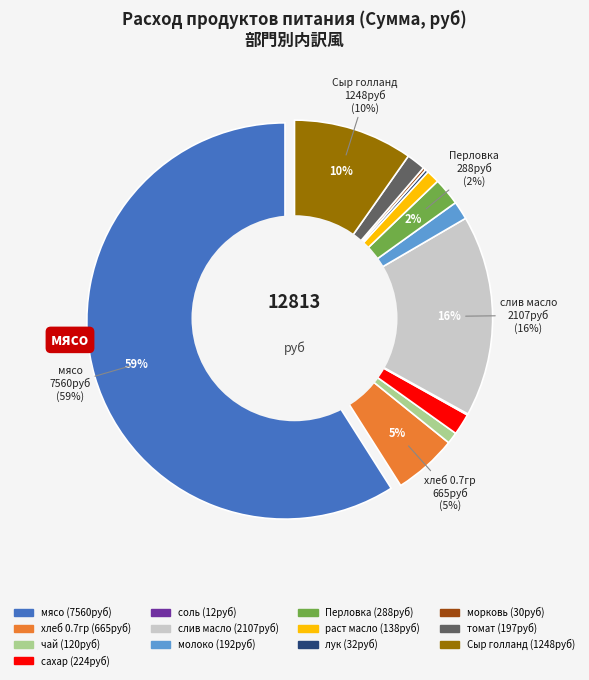

How many slices are in this pie chart?

13